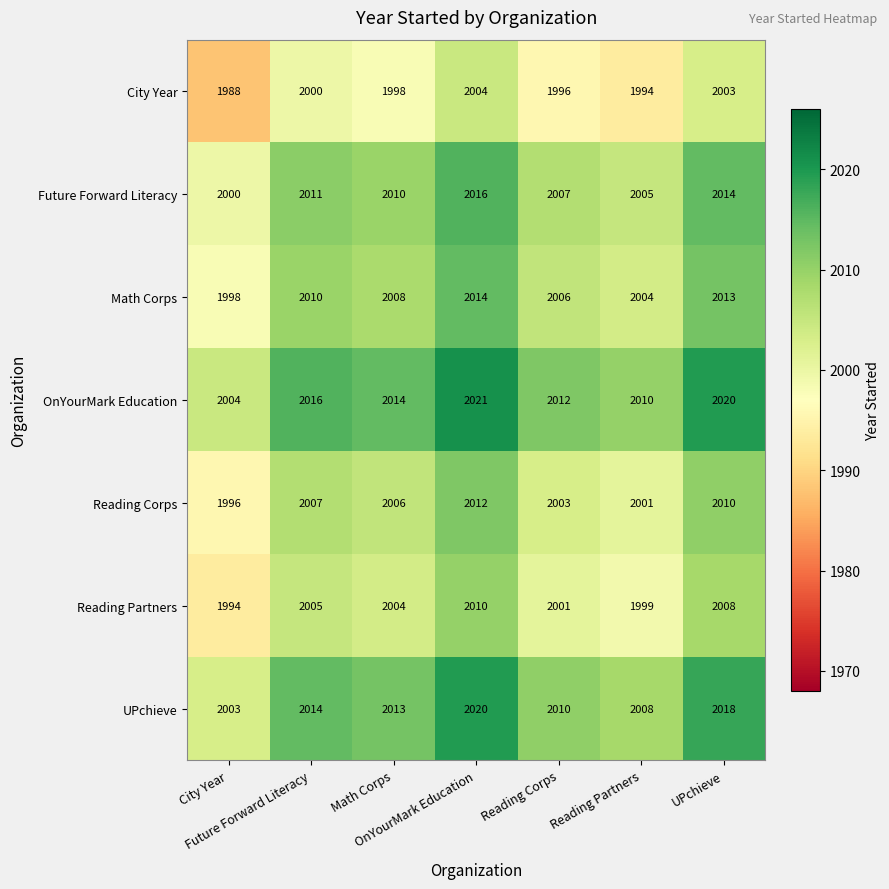

At how many categories does at least one series exceed 1997?

7